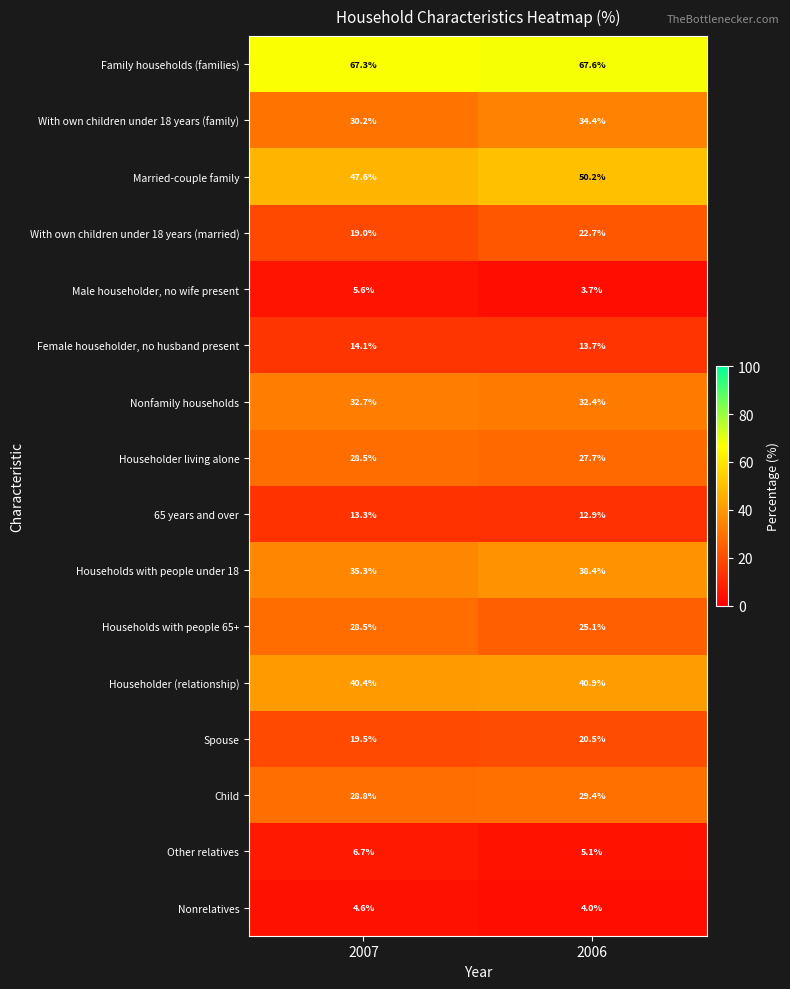

Rank the series at 2006 from highest to lowest value.

Family households (families), Married-couple family, Householder (relationship), Households with people under 18, With own children under 18 years (family), Nonfamily households, Child, Householder living alone, Households with people 65+, With own children under 18 years (married), Spouse, Female householder, no husband present, 65 years and over, Other relatives, Nonrelatives, Male householder, no wife present